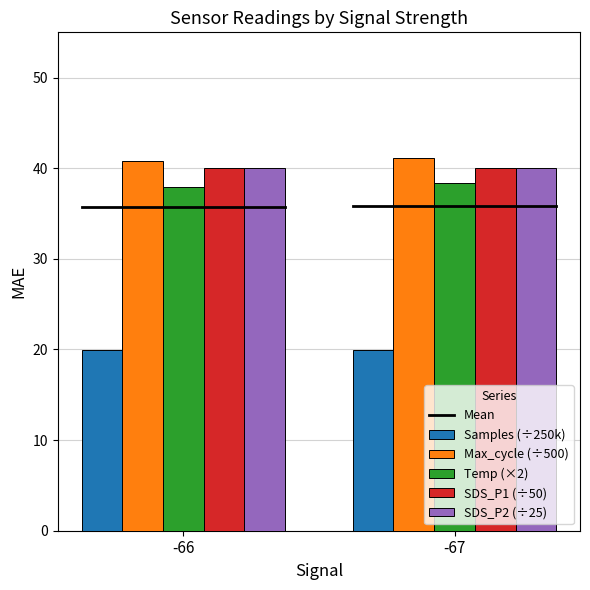

At how many categories does at least one series exceed 29?

2